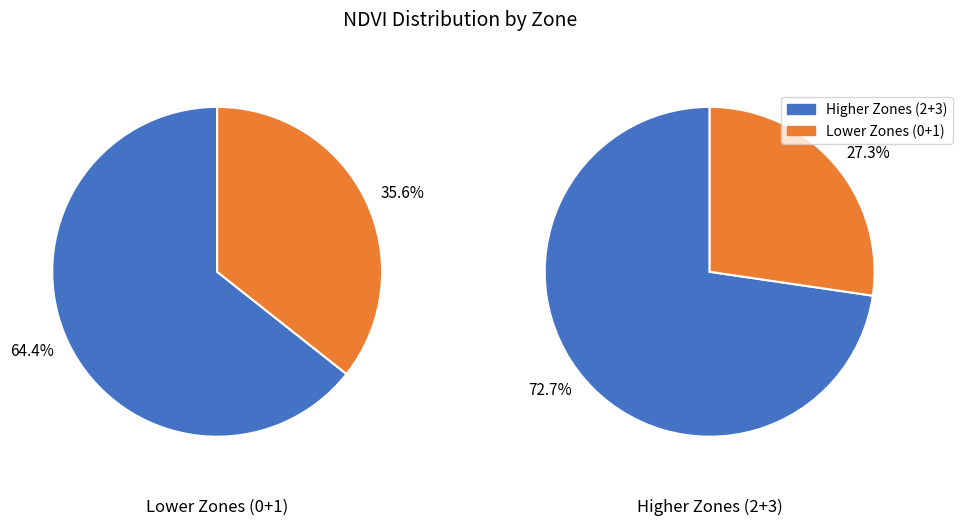

Is it true that Zone 3 is 21% of the pie?

False